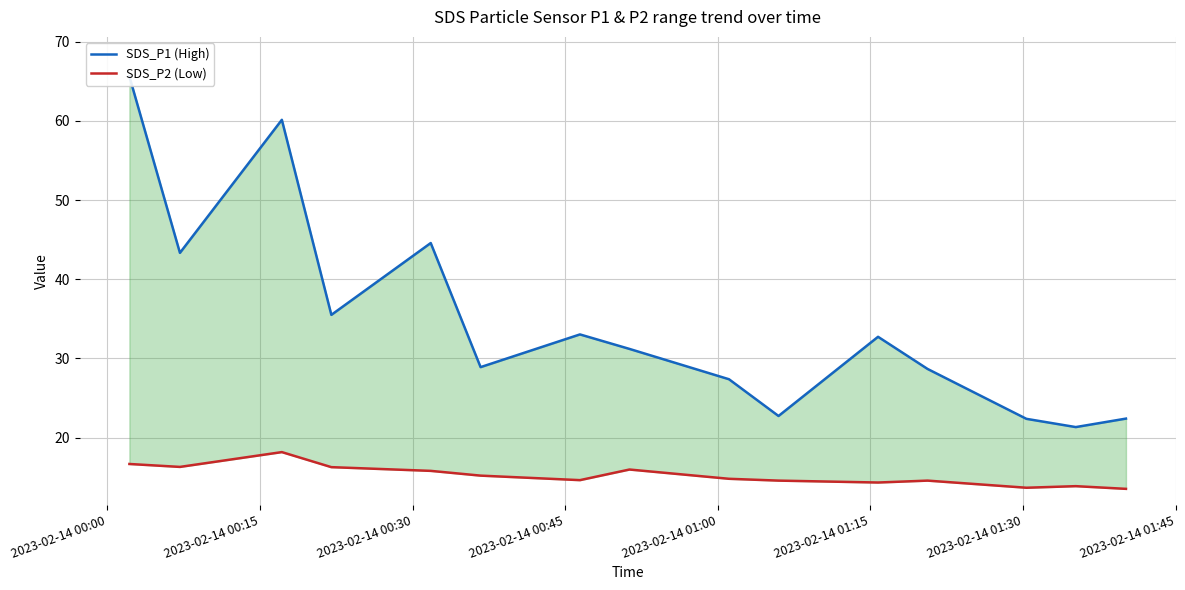

At which category is the sum across all series the highest?

2023-02-14 00:00